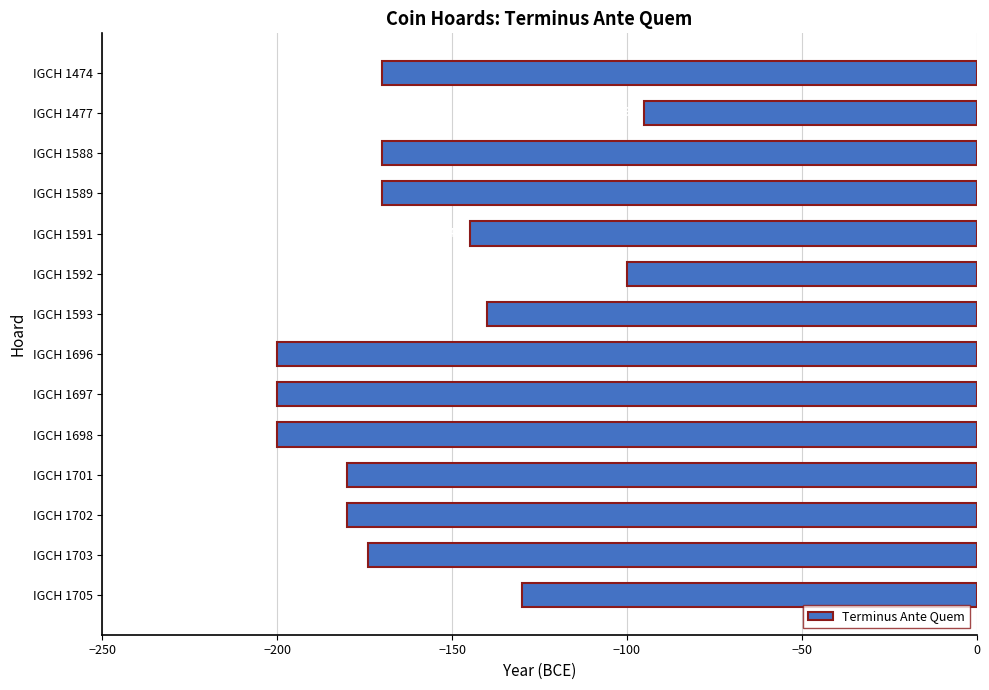

What is the difference between the maximum and minimum values?

105